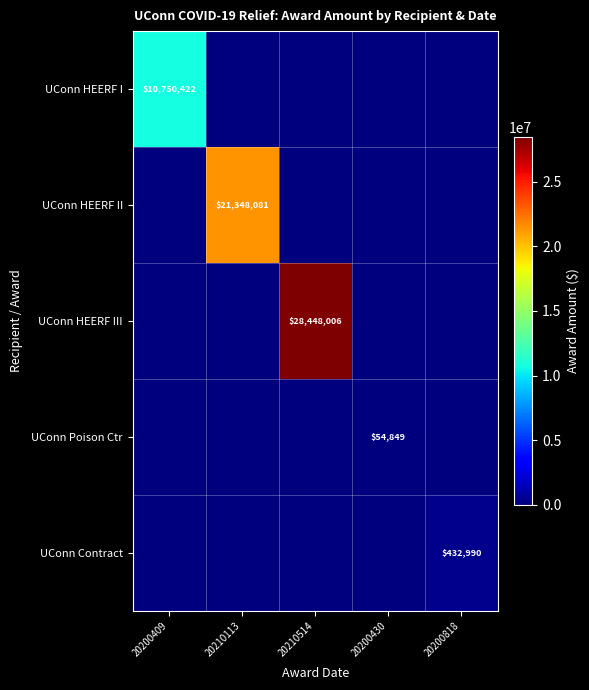

True or false: UConn Poison Ctr has a value of 54849 at 20200430.

True